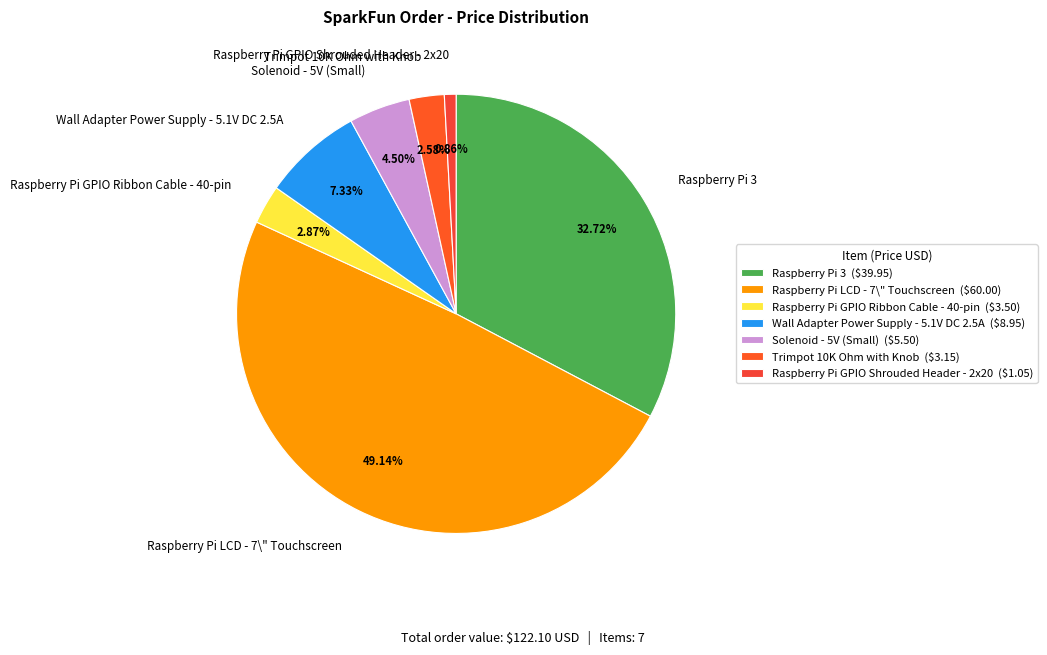

Which slice is the largest?

Raspberry Pi LCD - 7\" Touchscreen